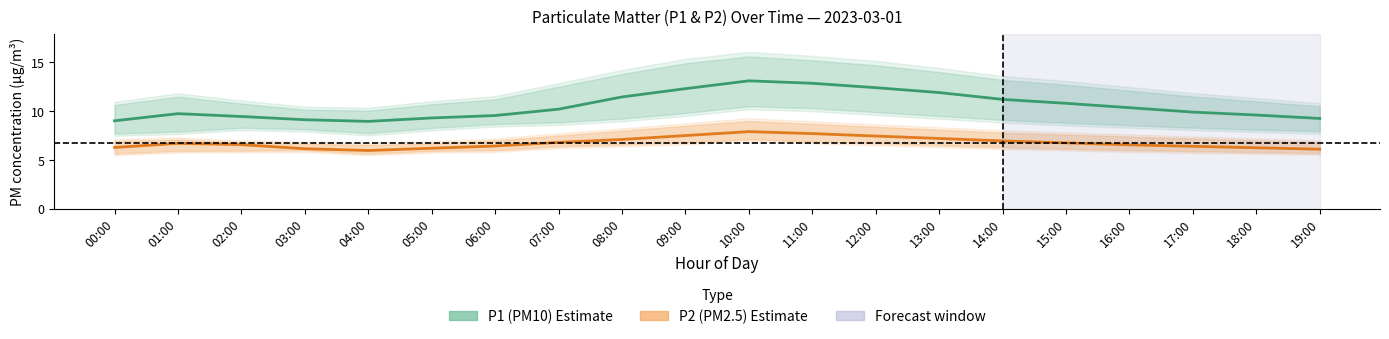

How many lines are shown in the chart?

2